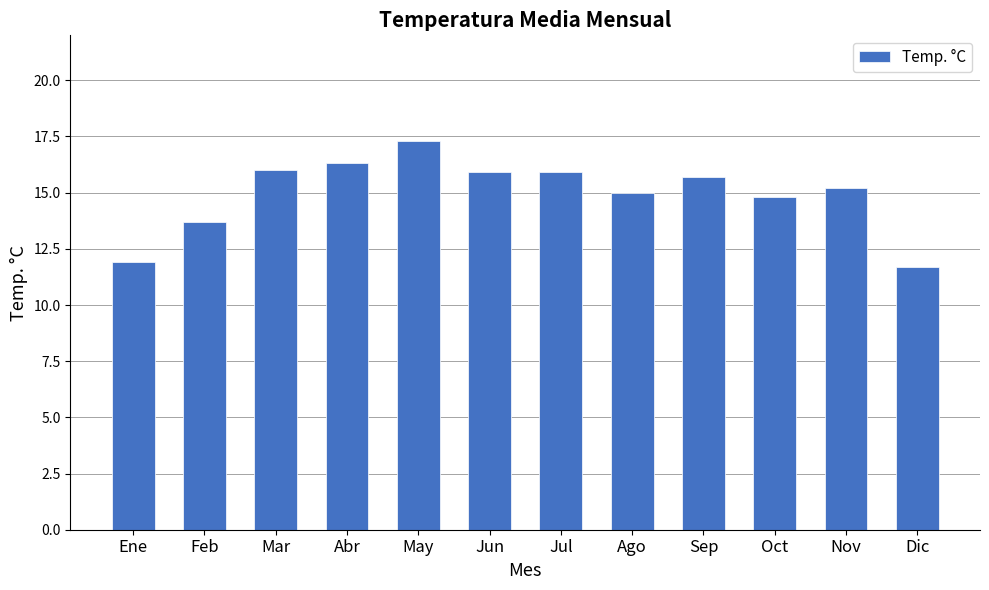

What is the minimum value shown in the chart?

11.7